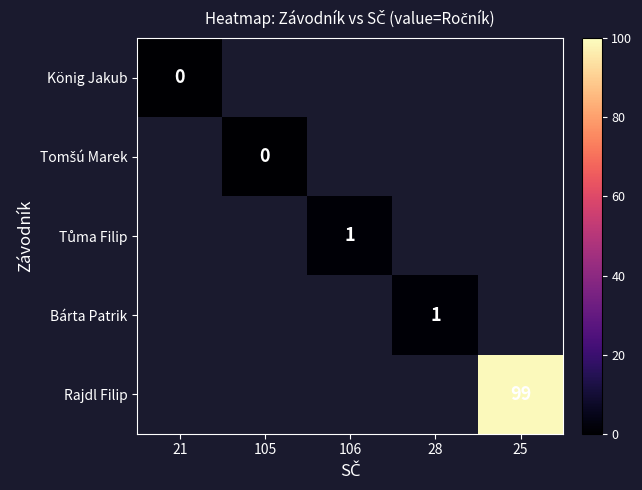

At how many categories does at least one series exceed 85?

1